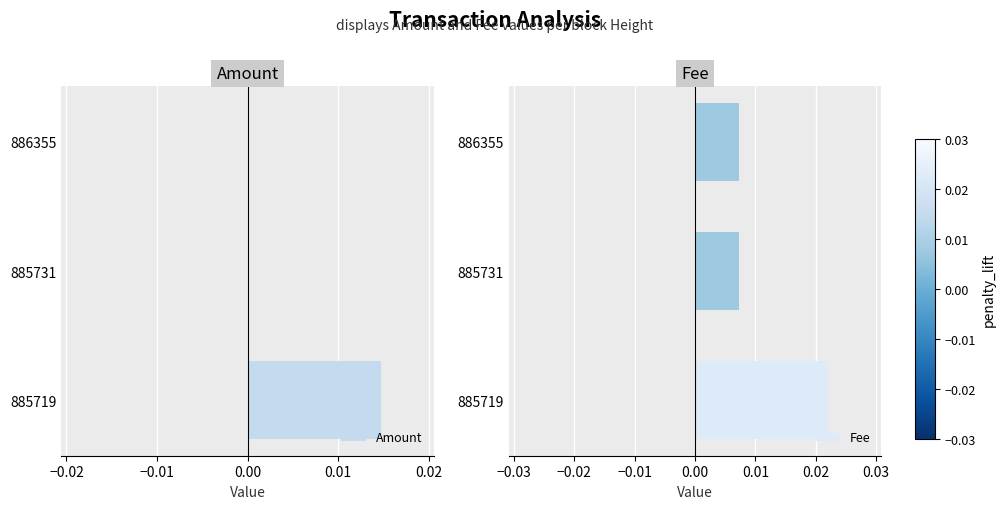

How many distinct data groups are displayed?

2